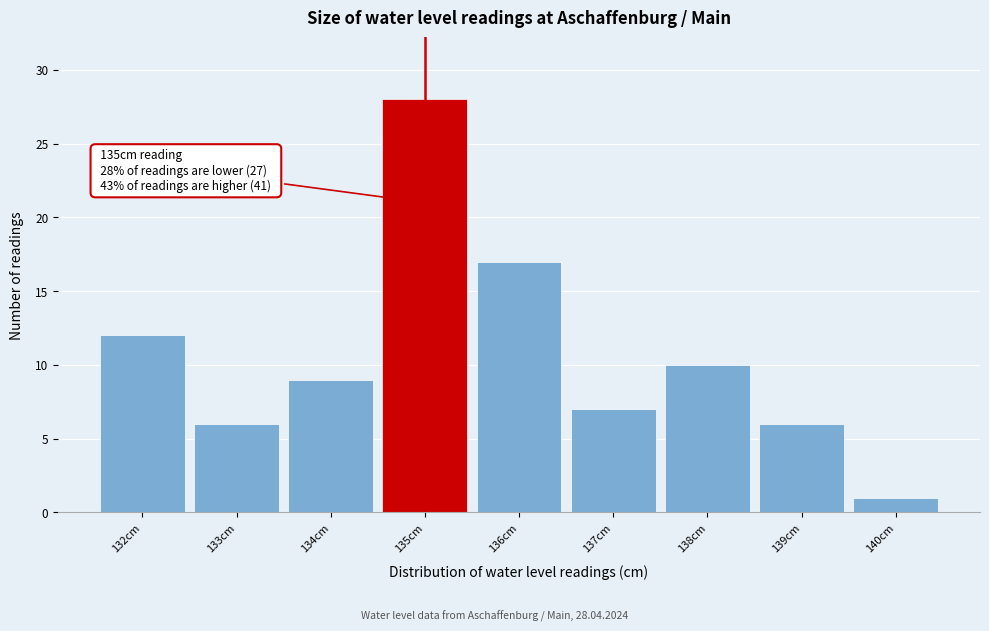

Which range on the x-axis has the tallest bar?

134.5 to 135.5